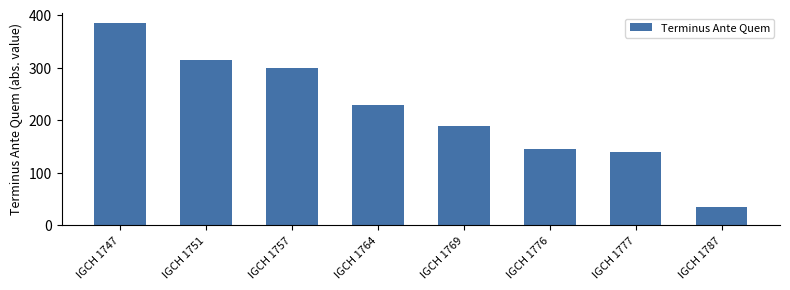

Where does the data first go above 230?

IGCH 1747